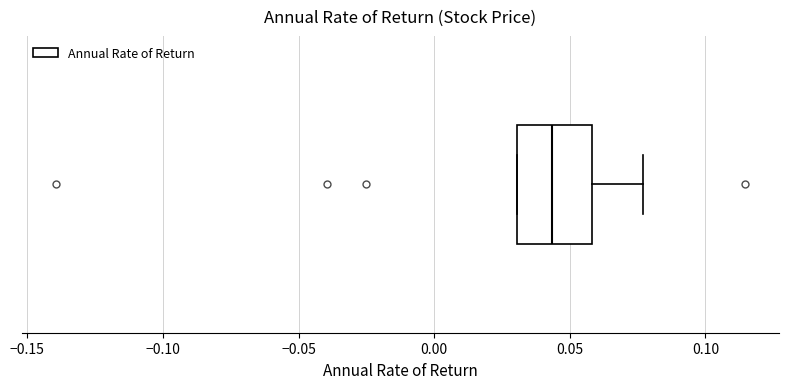

Where is the left edge of the box on the x-axis? The values are not printed on the chart, so give them approximately, as read against the axis.

0.030